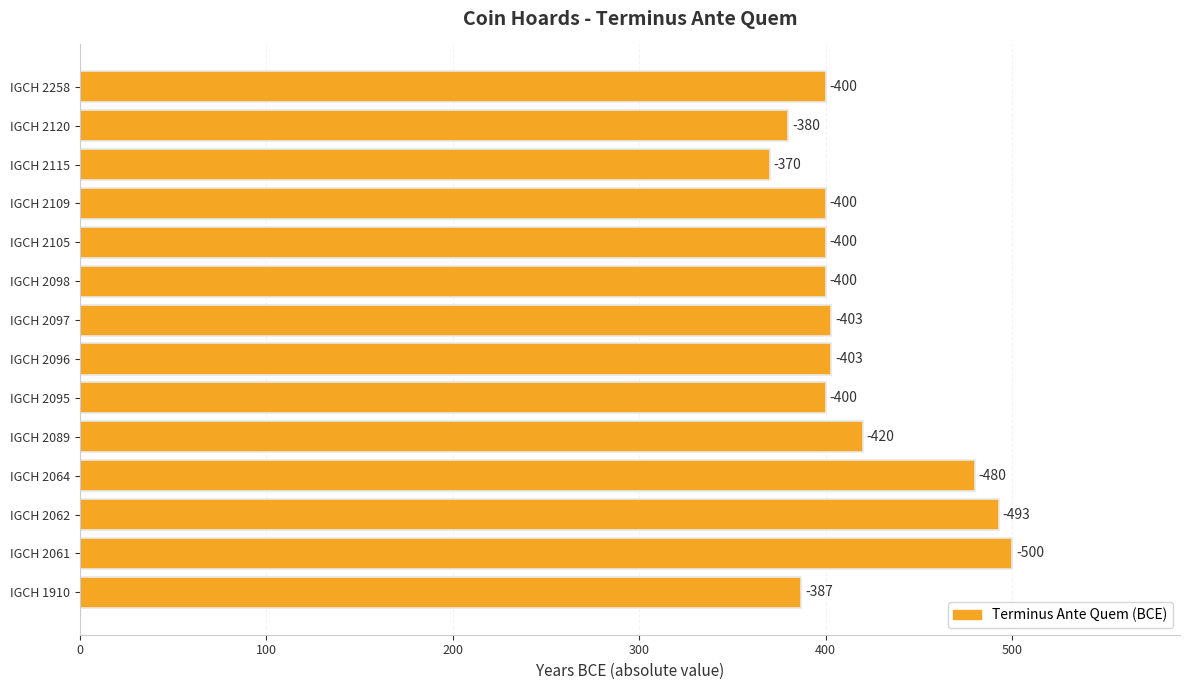

How many bars are there in total?

14